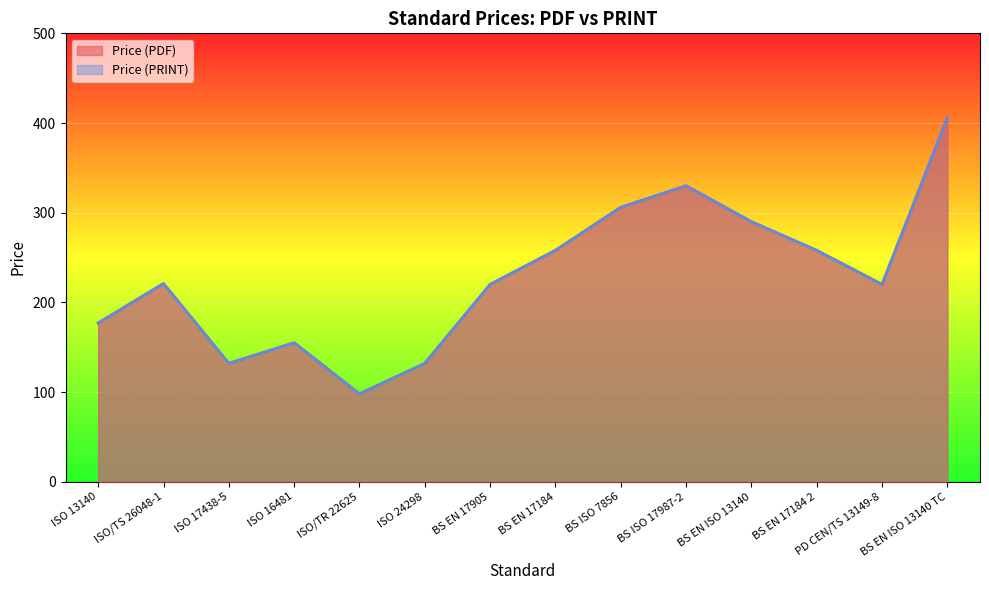

The Price (PRINT) series shows 406 at BS EN ISO 13140 TC. True or false?

True